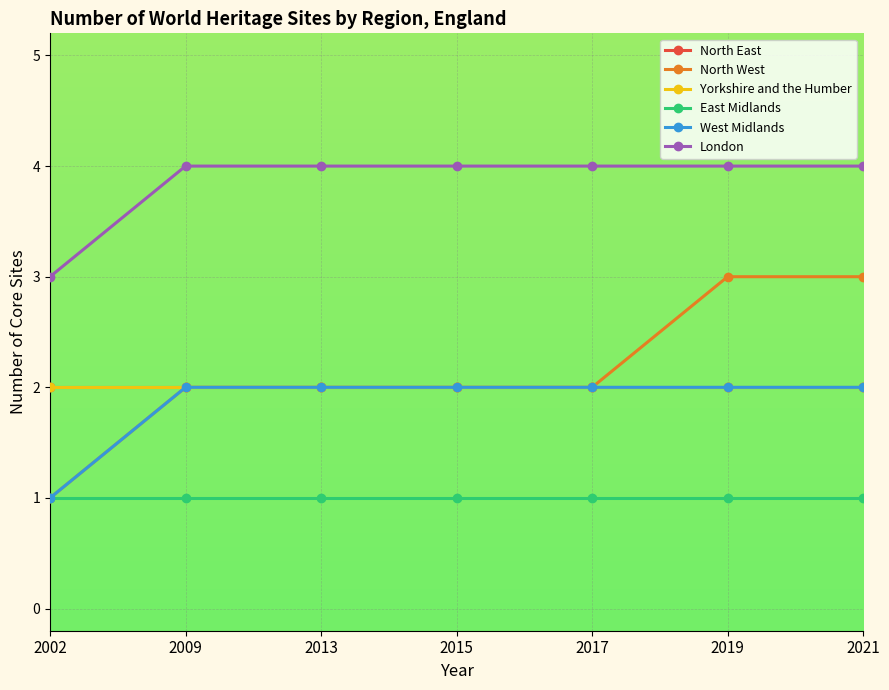

True or false: West Midlands and North East intersect in this chart.

False